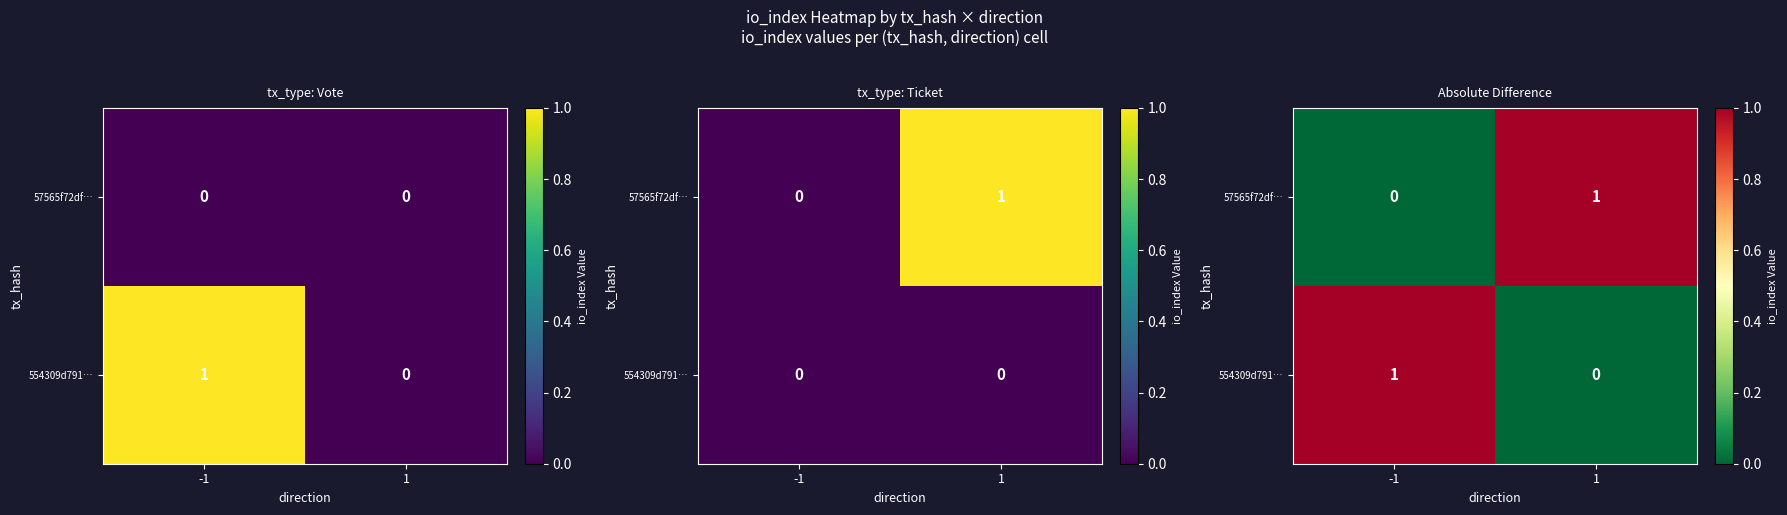

How many categories are shown in the chart?

2